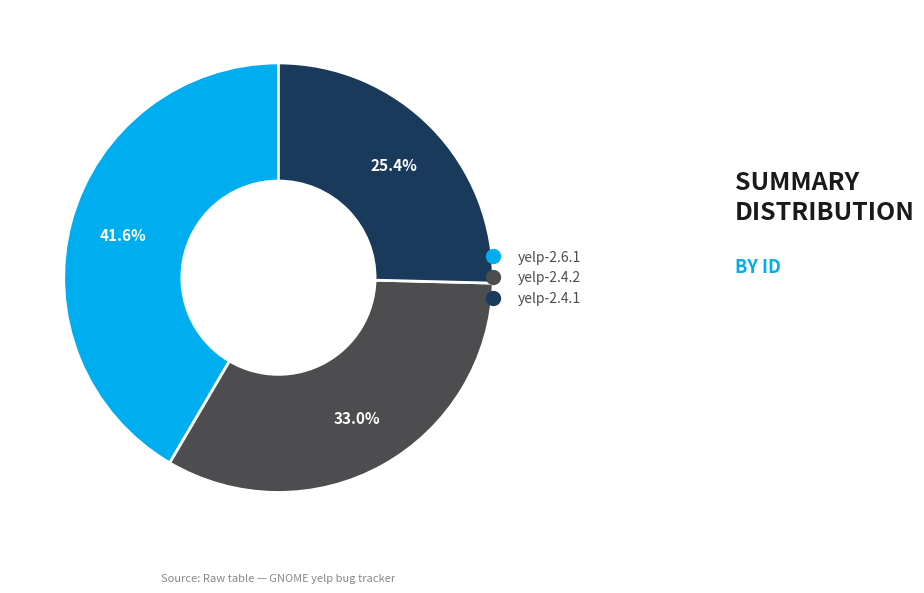

Rank the categories by value from lowest to highest.

yelp-2.4.1, yelp-2.4.2, yelp-2.6.1